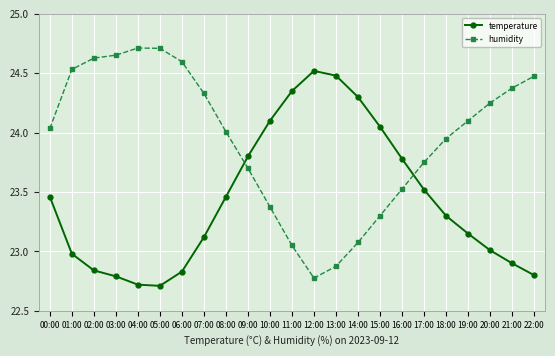

What is the minimum value for temperature?

22.7